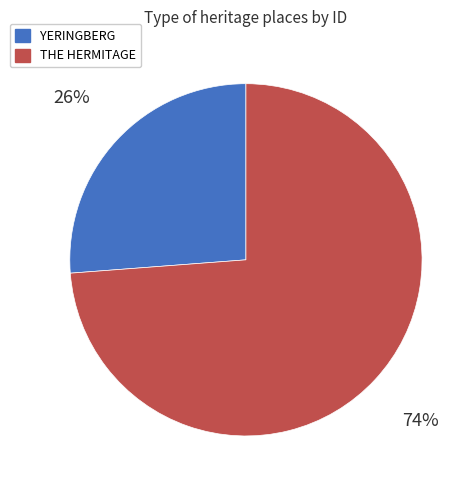

How many segments does this pie chart have?

2